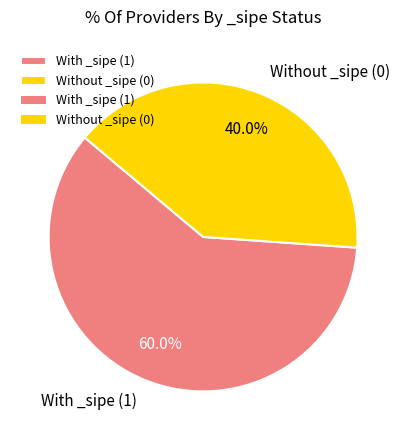

How many slices are in this pie chart?

2